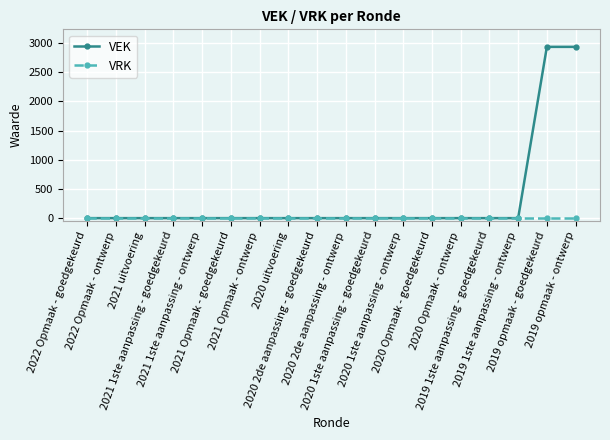

Which series has the widest spread of values?

VEK